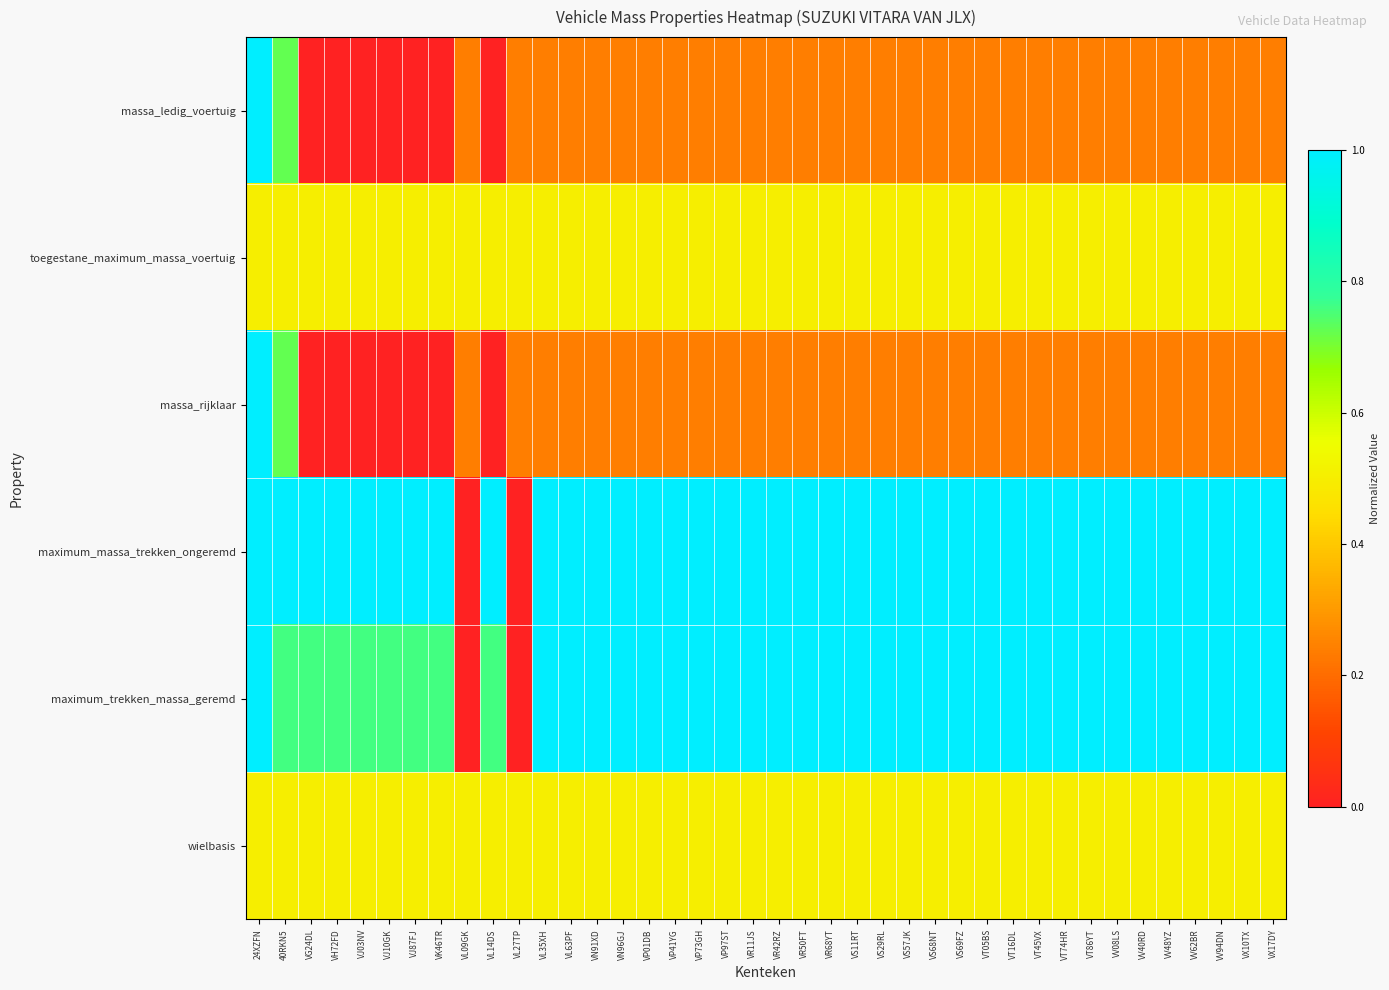

Reading left to right, transcribe all the data shown in this chart.

massa_ledig_voertuig: 24XZFN=1.0	40RKN5=0.7	VG24DL=0.0	VH72FD=0.0	VJ03NV=0.0	VJ10GK=0.0	VJ87FJ=0.0	VK46TR=0.0	VL09GK=0.2	VL14DS=0.0	VL27TP=0.2	VL35XH=0.2	VL63PF=0.2	VN91XD=0.2	VN96GJ=0.2	VP01DB=0.2	VP41YG=0.2	VP73GH=0.2	VP97ST=0.2	VR11JS=0.2	VR42RZ=0.2	VR50FT=0.2	VR68YT=0.2	VS11RT=0.2	VS29RL=0.2	VS57JK=0.2	VS68NT=0.2	VS69FZ=0.2	VT05BS=0.2	VT16DL=0.2	VT45VX=0.2	VT74HR=0.2	VT86YT=0.2	VV08LS=0.2	VV40RD=0.2	VV48YZ=0.2	VV62BR=0.2	VV94DN=0.2	VX10TX=0.2	VX17DY=0.2
toegestane_maximum_massa_voertuig: 24XZFN=0.5	40RKN5=0.5	VG24DL=0.5	VH72FD=0.5	VJ03NV=0.5	VJ10GK=0.5	VJ87FJ=0.5	VK46TR=0.5	VL09GK=0.5	VL14DS=0.5	VL27TP=0.5	VL35XH=0.5	VL63PF=0.5	VN91XD=0.5	VN96GJ=0.5	VP01DB=0.5	VP41YG=0.5	VP73GH=0.5	VP97ST=0.5	VR11JS=0.5	VR42RZ=0.5	VR50FT=0.5	VR68YT=0.5	VS11RT=0.5	VS29RL=0.5	VS57JK=0.5	VS68NT=0.5	VS69FZ=0.5	VT05BS=0.5	VT16DL=0.5	VT45VX=0.5	VT74HR=0.5	VT86YT=0.5	VV08LS=0.5	VV40RD=0.5	VV48YZ=0.5	VV62BR=0.5	VV94DN=0.5	VX10TX=0.5	VX17DY=0.5
massa_rijklaar: 24XZFN=1.0	40RKN5=0.7	VG24DL=0.0	VH72FD=0.0	VJ03NV=0.0	VJ10GK=0.0	VJ87FJ=0.0	VK46TR=0.0	VL09GK=0.2	VL14DS=0.0	VL27TP=0.2	VL35XH=0.2	VL63PF=0.2	VN91XD=0.2	VN96GJ=0.2	VP01DB=0.2	VP41YG=0.2	VP73GH=0.2	VP97ST=0.2	VR11JS=0.2	VR42RZ=0.2	VR50FT=0.2	VR68YT=0.2	VS11RT=0.2	VS29RL=0.2	VS57JK=0.2	VS68NT=0.2	VS69FZ=0.2	VT05BS=0.2	VT16DL=0.2	VT45VX=0.2	VT74HR=0.2	VT86YT=0.2	VV08LS=0.2	VV40RD=0.2	VV48YZ=0.2	VV62BR=0.2	VV94DN=0.2	VX10TX=0.2	VX17DY=0.2
maximum_massa_trekken_ongeremd: 24XZFN=1.0	40RKN5=1.0	VG24DL=1.0	VH72FD=1.0	VJ03NV=1.0	VJ10GK=1.0	VJ87FJ=1.0	VK46TR=1.0	VL09GK=0.0	VL14DS=1.0	VL27TP=0.0	VL35XH=1.0	VL63PF=1.0	VN91XD=1.0	VN96GJ=1.0	VP01DB=1.0	VP41YG=1.0	VP73GH=1.0	VP97ST=1.0	VR11JS=1.0	VR42RZ=1.0	VR50FT=1.0	VR68YT=1.0	VS11RT=1.0	VS29RL=1.0	VS57JK=1.0	VS68NT=1.0	VS69FZ=1.0	VT05BS=1.0	VT16DL=1.0	VT45VX=1.0	VT74HR=1.0	VT86YT=1.0	VV08LS=1.0	VV40RD=1.0	VV48YZ=1.0	VV62BR=1.0	VV94DN=1.0	VX10TX=1.0	VX17DY=1.0
maximum_trekken_massa_geremd: 24XZFN=1.0	40RKN5=0.8	VG24DL=0.8	VH72FD=0.8	VJ03NV=0.8	VJ10GK=0.8	VJ87FJ=0.8	VK46TR=0.8	VL09GK=0.0	VL14DS=0.8	VL27TP=0.0	VL35XH=1.0	VL63PF=1.0	VN91XD=1.0	VN96GJ=1.0	VP01DB=1.0	VP41YG=1.0	VP73GH=1.0	VP97ST=1.0	VR11JS=1.0	VR42RZ=1.0	VR50FT=1.0	VR68YT=1.0	VS11RT=1.0	VS29RL=1.0	VS57JK=1.0	VS68NT=1.0	VS69FZ=1.0	VT05BS=1.0	VT16DL=1.0	VT45VX=1.0	VT74HR=1.0	VT86YT=1.0	VV08LS=1.0	VV40RD=1.0	VV48YZ=1.0	VV62BR=1.0	VV94DN=1.0	VX10TX=1.0	VX17DY=1.0
wielbasis: 24XZFN=0.5	40RKN5=0.5	VG24DL=0.5	VH72FD=0.5	VJ03NV=0.5	VJ10GK=0.5	VJ87FJ=0.5	VK46TR=0.5	VL09GK=0.5	VL14DS=0.5	VL27TP=0.5	VL35XH=0.5	VL63PF=0.5	VN91XD=0.5	VN96GJ=0.5	VP01DB=0.5	VP41YG=0.5	VP73GH=0.5	VP97ST=0.5	VR11JS=0.5	VR42RZ=0.5	VR50FT=0.5	VR68YT=0.5	VS11RT=0.5	VS29RL=0.5	VS57JK=0.5	VS68NT=0.5	VS69FZ=0.5	VT05BS=0.5	VT16DL=0.5	VT45VX=0.5	VT74HR=0.5	VT86YT=0.5	VV08LS=0.5	VV40RD=0.5	VV48YZ=0.5	VV62BR=0.5	VV94DN=0.5	VX10TX=0.5	VX17DY=0.5